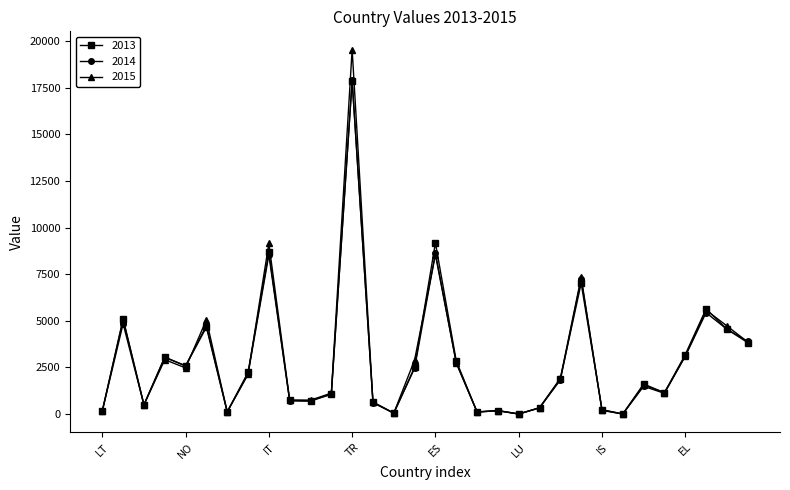

Which series has the largest range (max minus min)?

2015